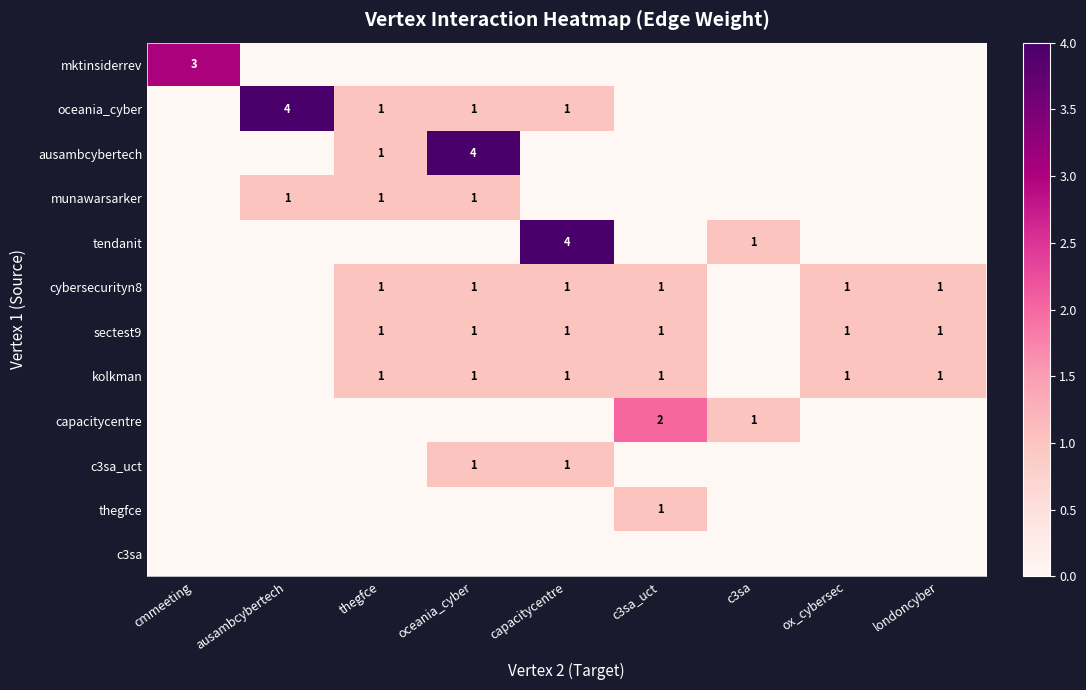

Which has a higher value, thegfce or capacitycentre?

thegfce